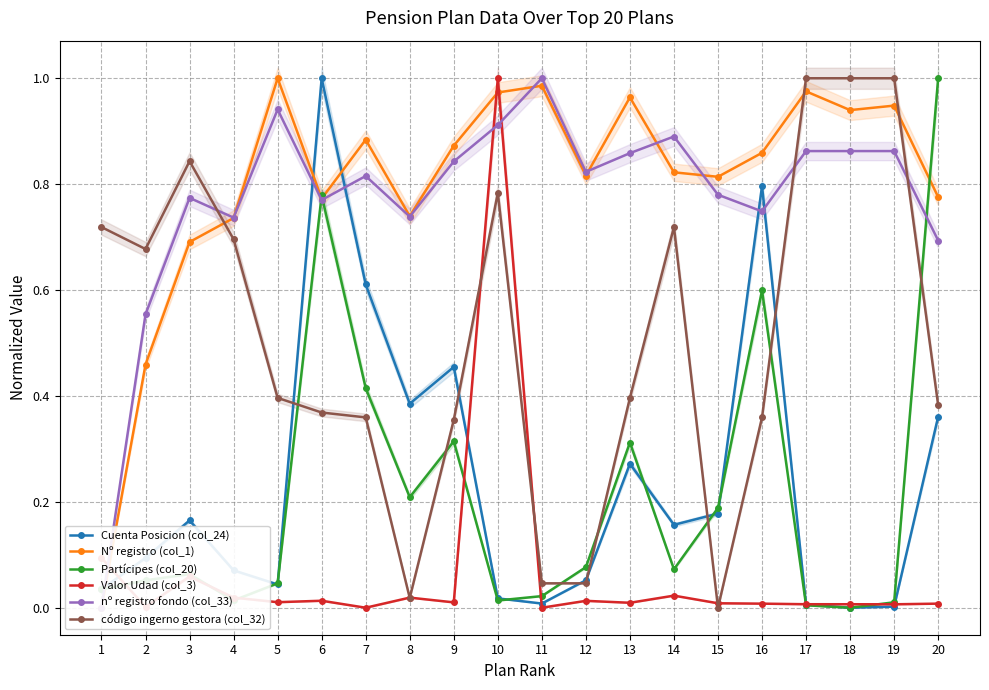

The value of Valor Udad (col_3) at 5 is 0.0. True or false?

True